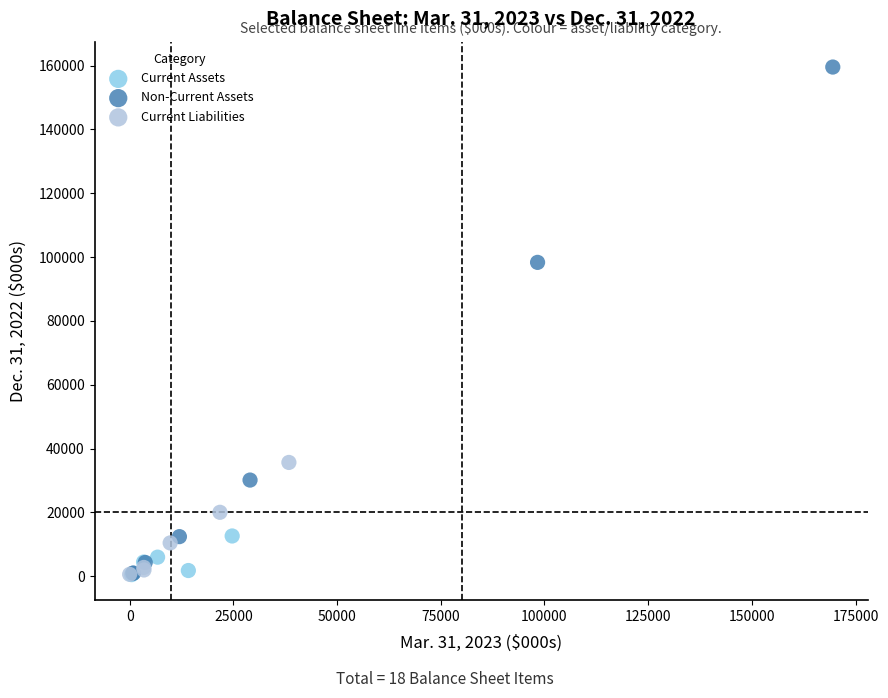

Which series has the widest spread of Y values?

Non-Current Assets